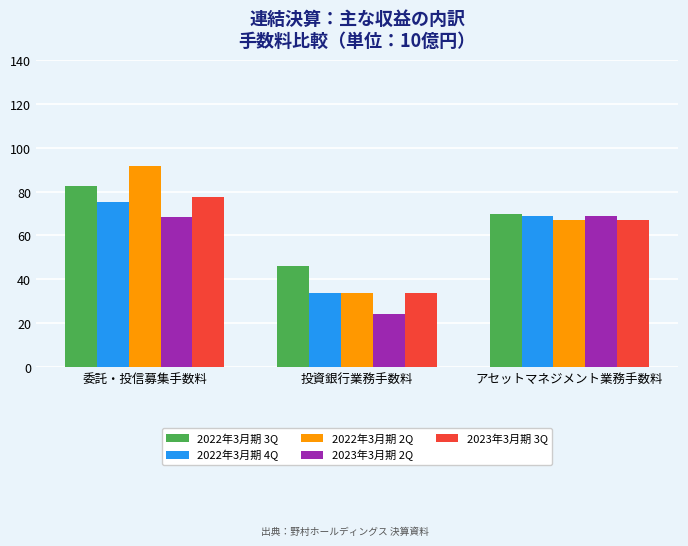

How many data points in 2022年3月期 3Q are above 69?

2